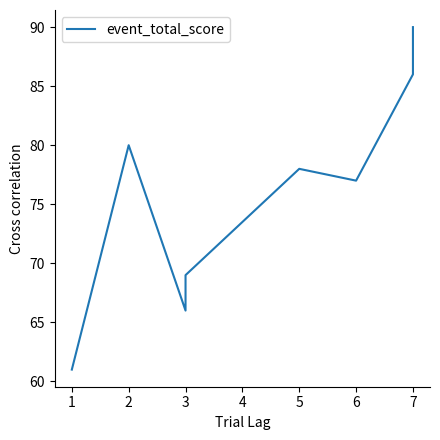

The value at 7 is 153. True or false?

False